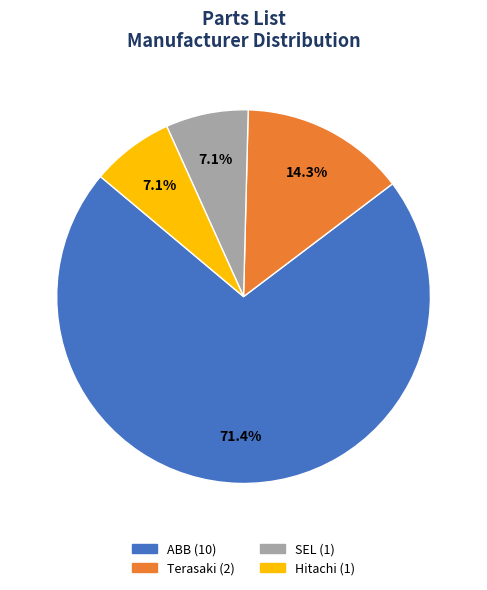

Between SEL and ABB, which is larger?

ABB